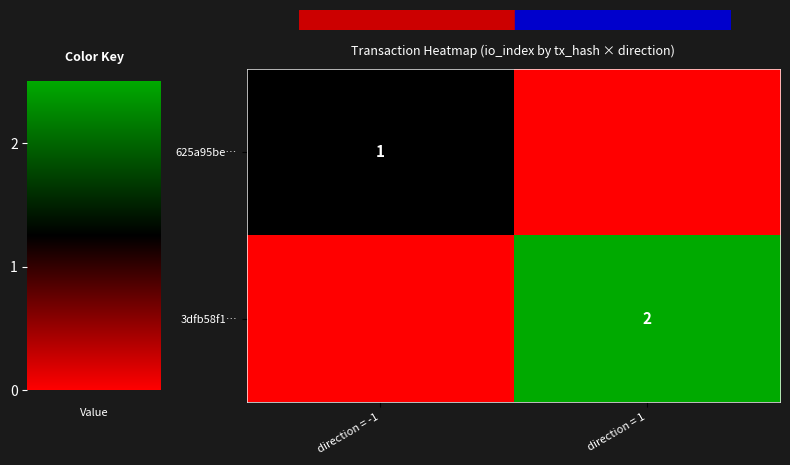

Which series changed the most between direction = -1 and direction = 1?

3dfb58f1…